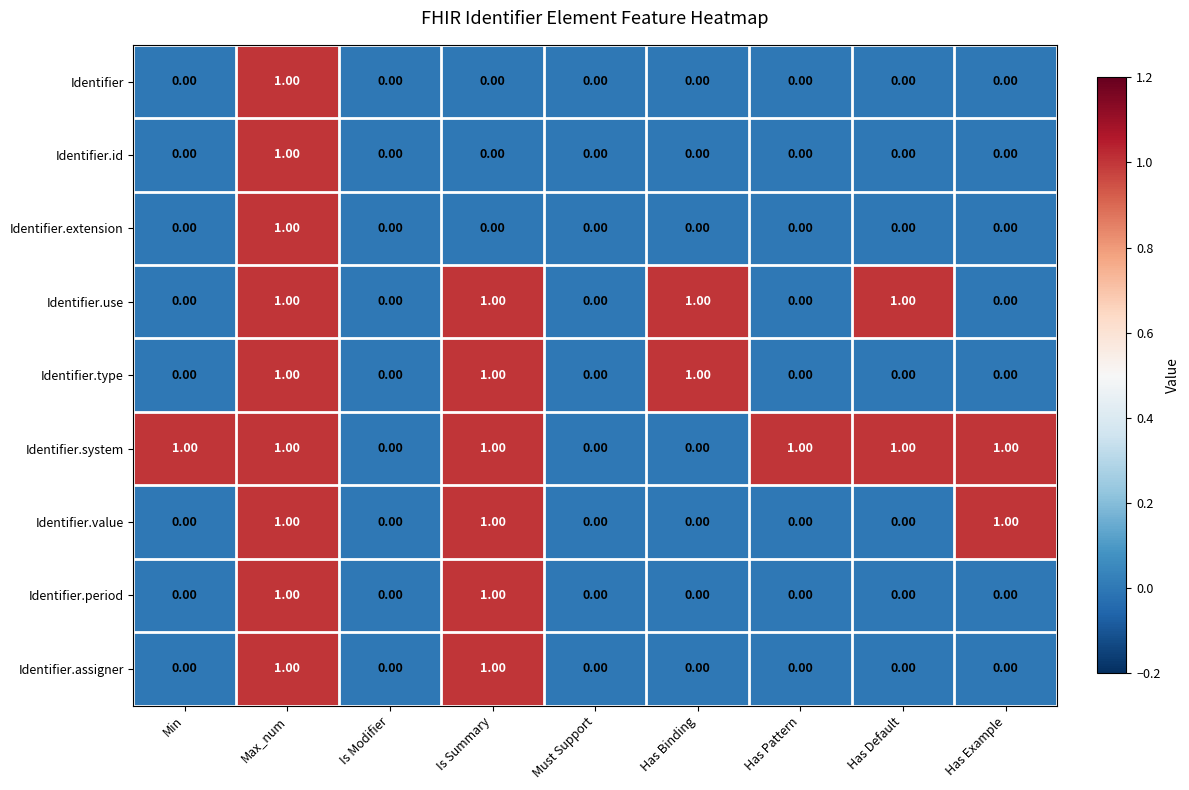

What is the total value across all series at Is Summary?

6